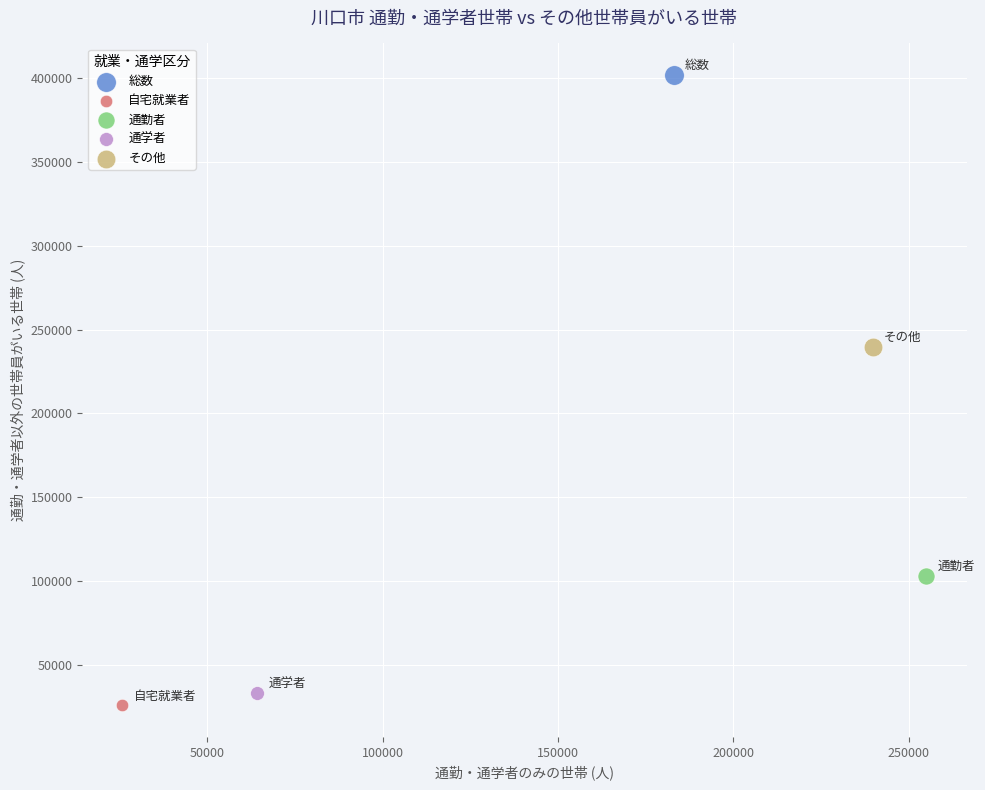

Which series contains the highest Y value?

総数